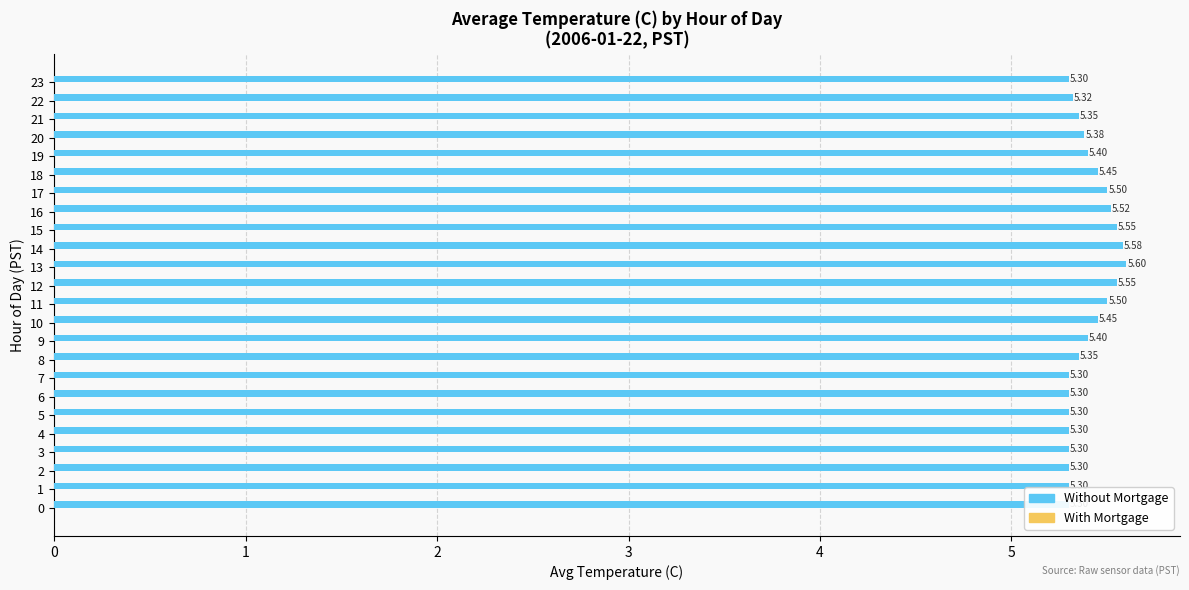

True or false: Without Mortgage has a value of 5.5 at 10.

True